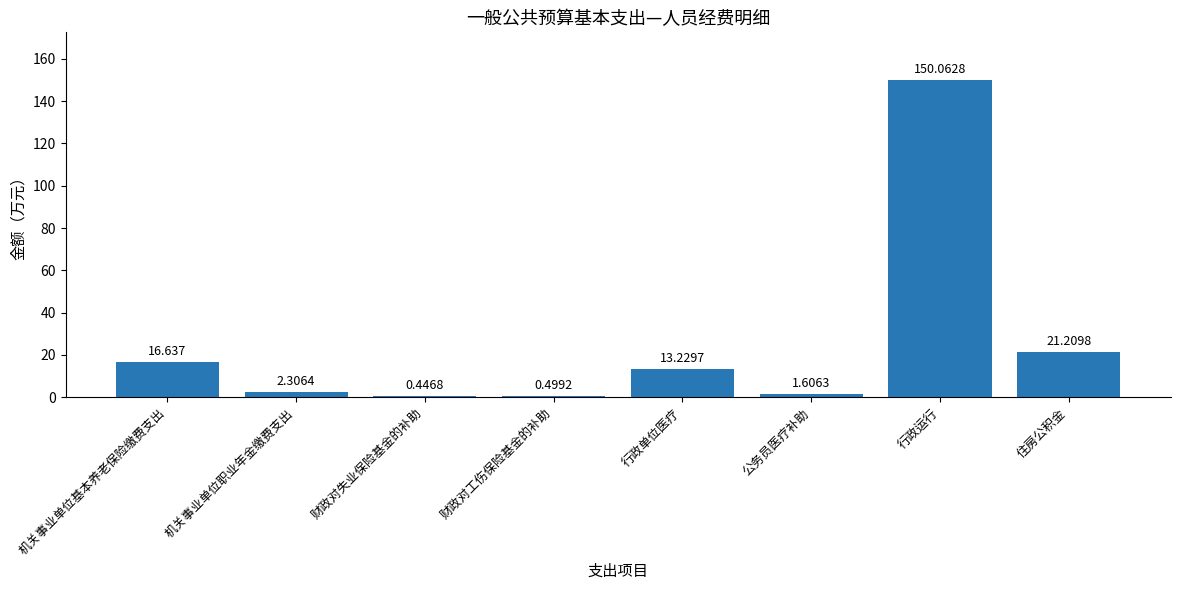

What is the maximum value shown in the chart?

150.1